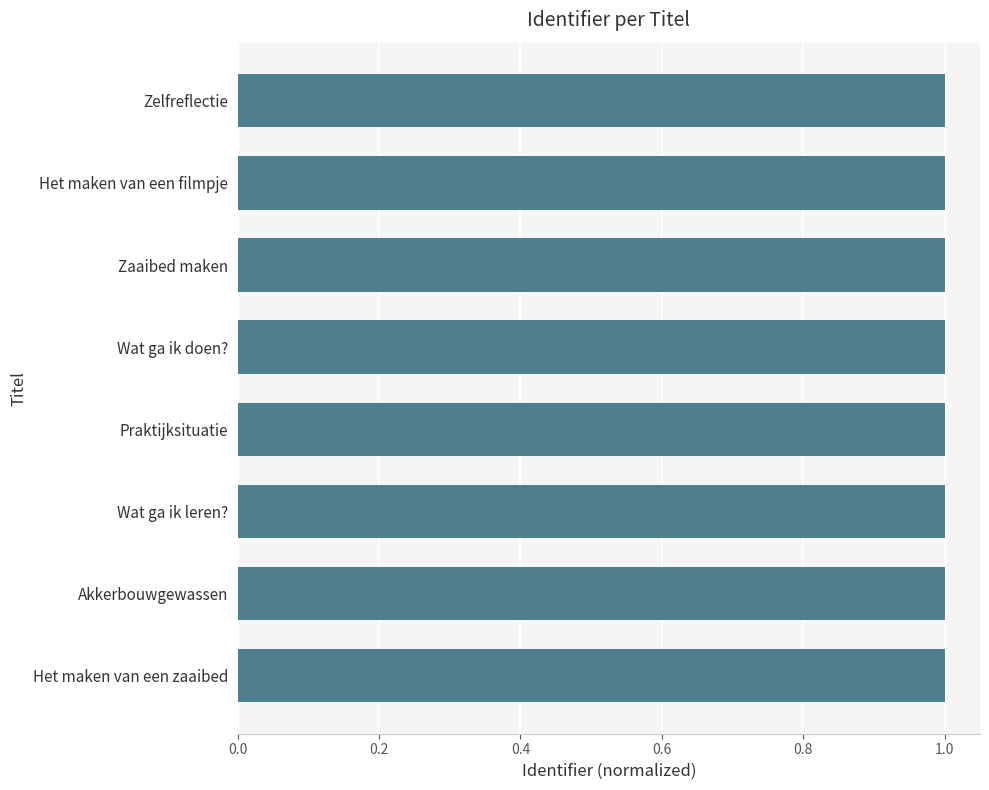

What is the greatest value displayed?

1.0